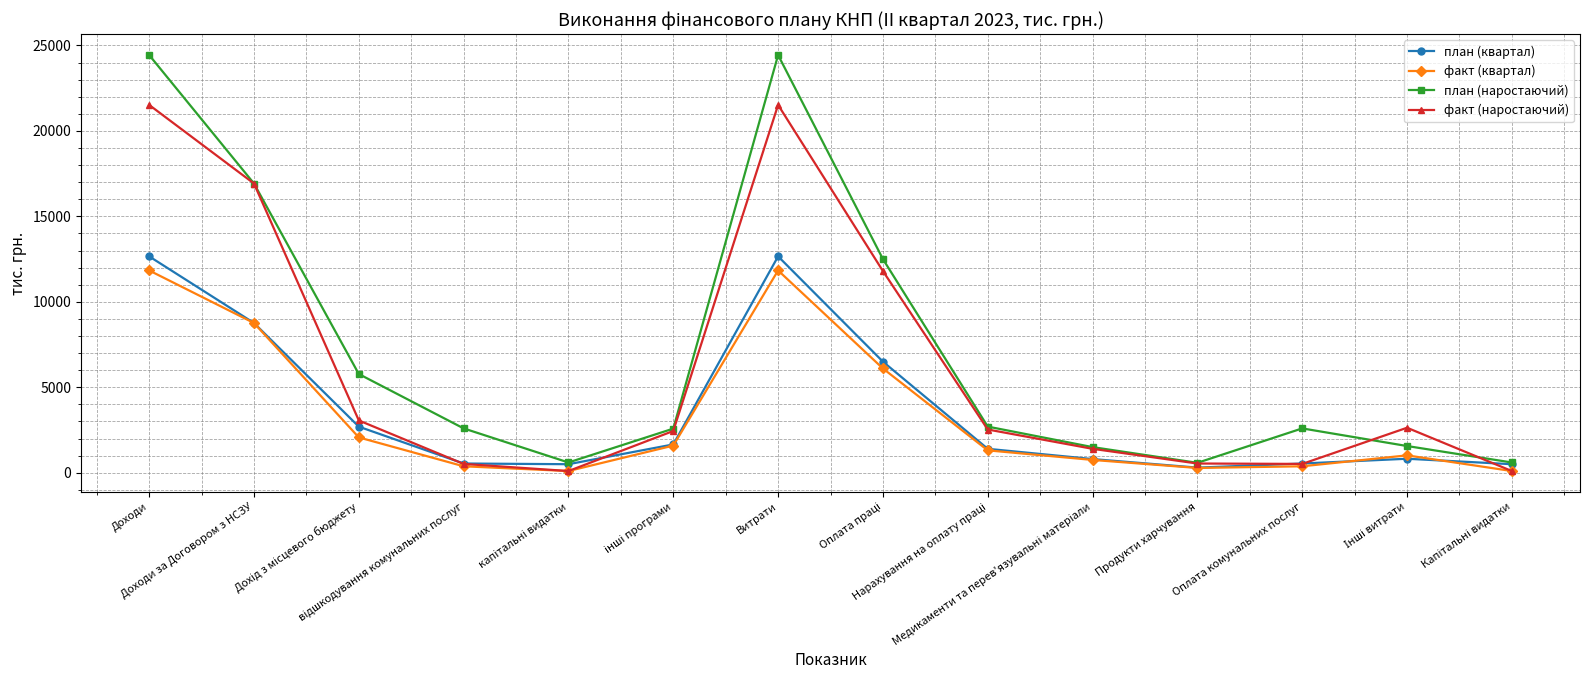

Which series has the largest range (max minus min)?

план (наростаючий)